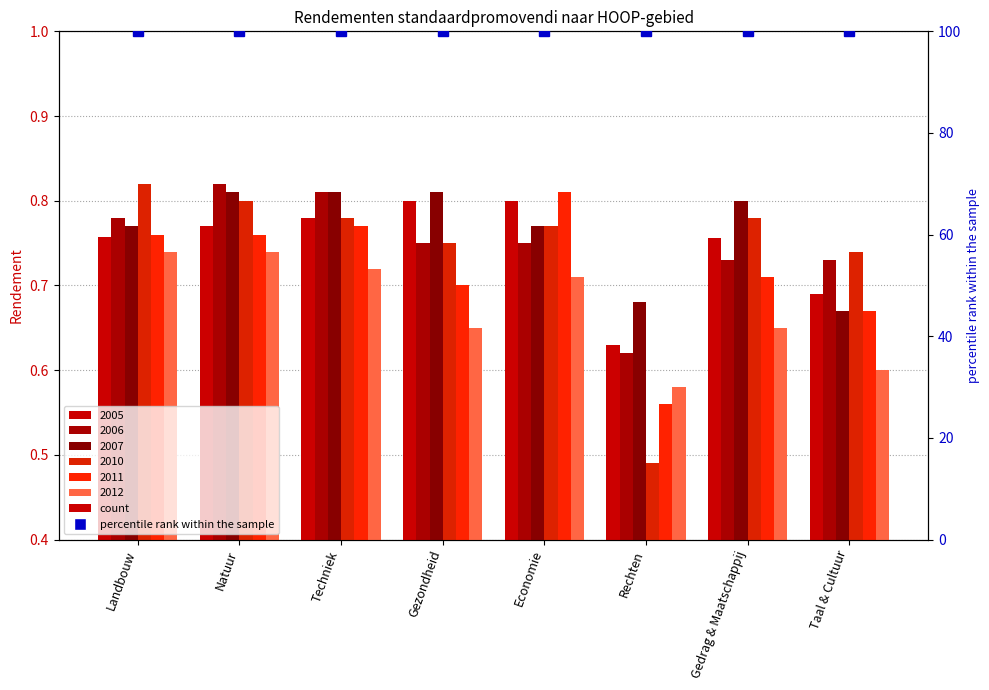

What position from the left is Gezondheid?

4